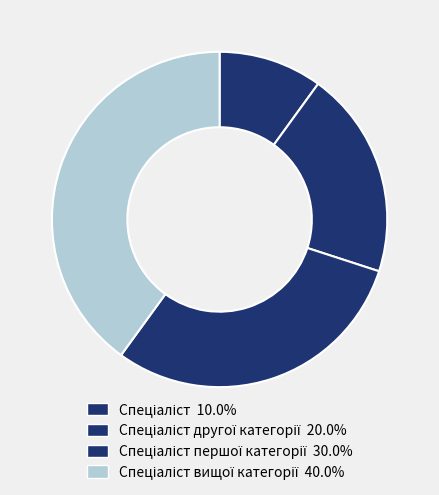

Count the number of slices in the pie.

4